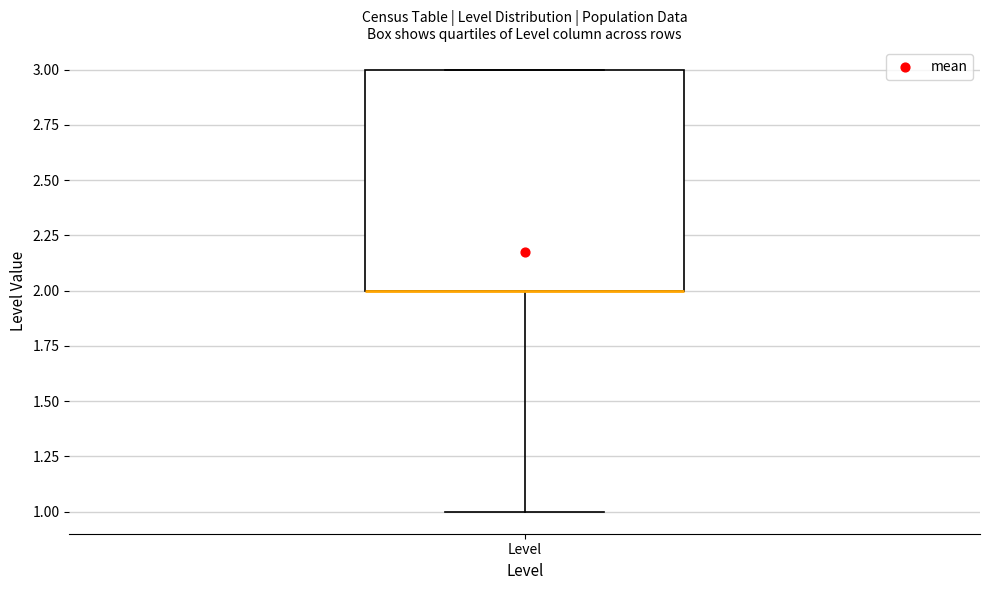

Transcribe this box plot: give where the median line is, the range the box spans, and where the two whiskers end, as read against the y-axis. The values are not printed on the chart, so give them approximately, as read against the axis.

median 2 (drawn on the box's lower edge), box 2 to 3, whiskers 1 to 3